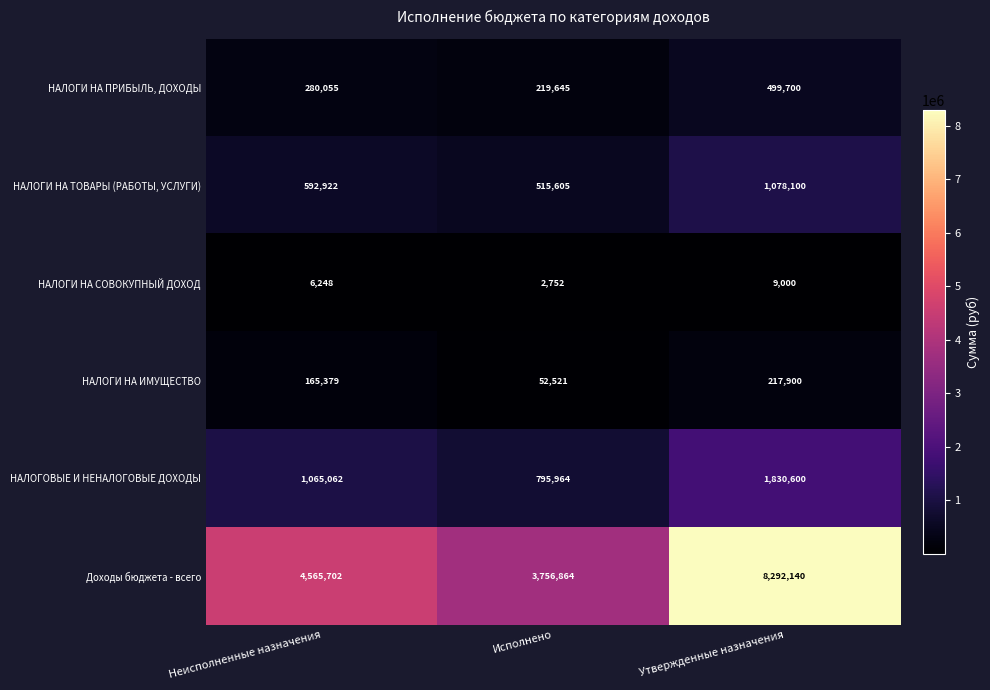

Reading left to right, what are all the values shown in this chart?

НАЛОГИ НА ПРИБЫЛЬ, ДОХОДЫ: Неисполненные назначения=280055	Исполнено=219645	Утвержденные назначения=499700
НАЛОГИ НА ТОВАРЫ (РАБОТЫ, УСЛУГИ): Неисполненные назначения=592922	Исполнено=515605	Утвержденные назначения=1078100
НАЛОГИ НА СОВОКУПНЫЙ ДОХОД: Неисполненные назначения=6248	Исполнено=2752	Утвержденные назначения=9000
НАЛОГИ НА ИМУЩЕСТВО: Неисполненные назначения=165379	Исполнено=52521	Утвержденные назначения=217900
НАЛОГОВЫЕ И НЕНАЛОГОВЫЕ ДОХОДЫ: Неисполненные назначения=1065062	Исполнено=795964	Утвержденные назначения=1830600
Доходы бюджета - всего: Неисполненные назначения=4565702	Исполнено=3756864	Утвержденные назначения=8292140